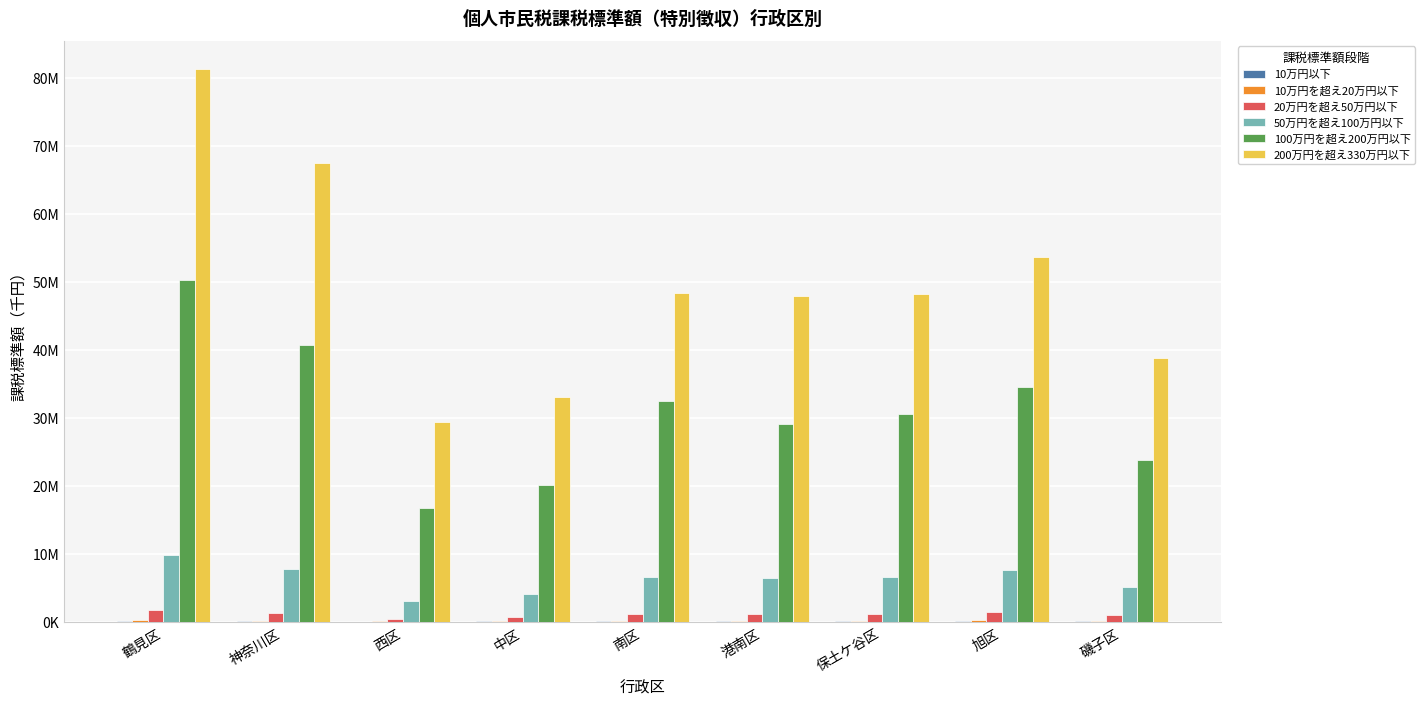

At how many categories does at least one series exceed 1761738?

9